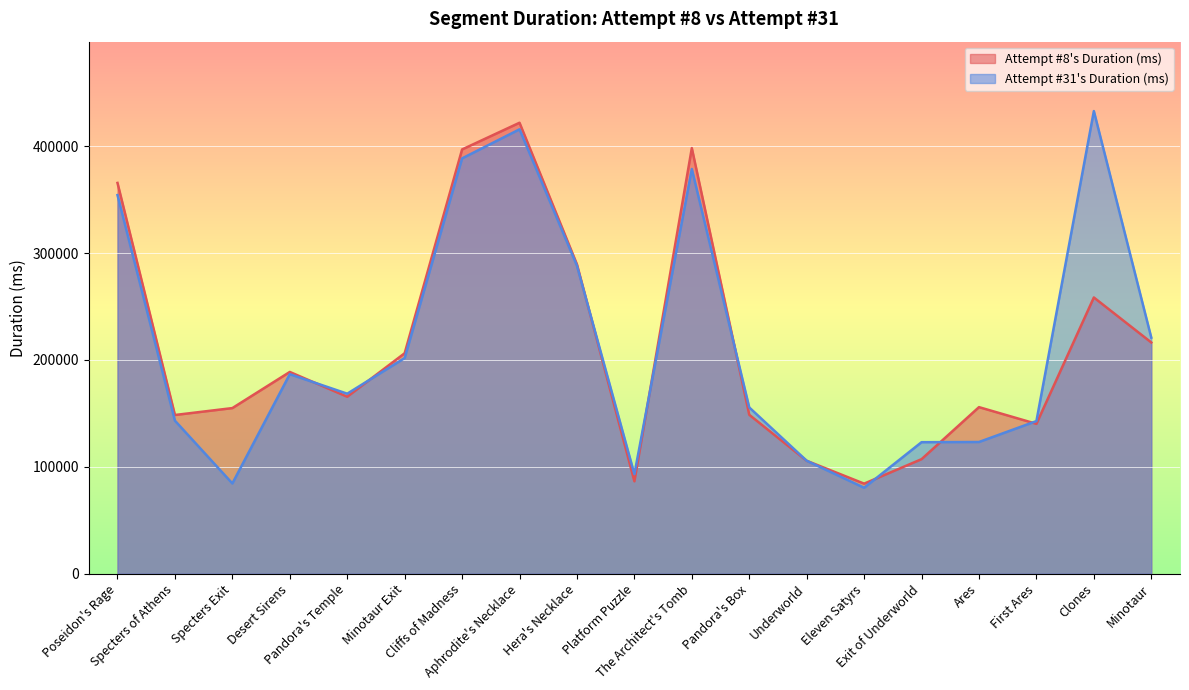

At which category is the sum across all series the highest?

Aphrodite's Necklace